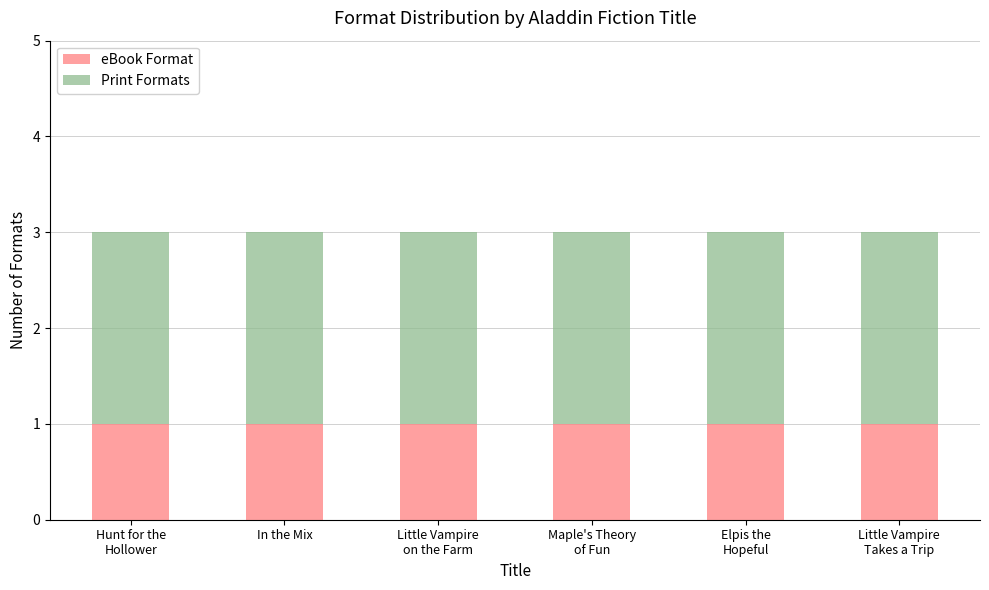

The eBook Format series shows 1 at In the Mix. True or false?

True